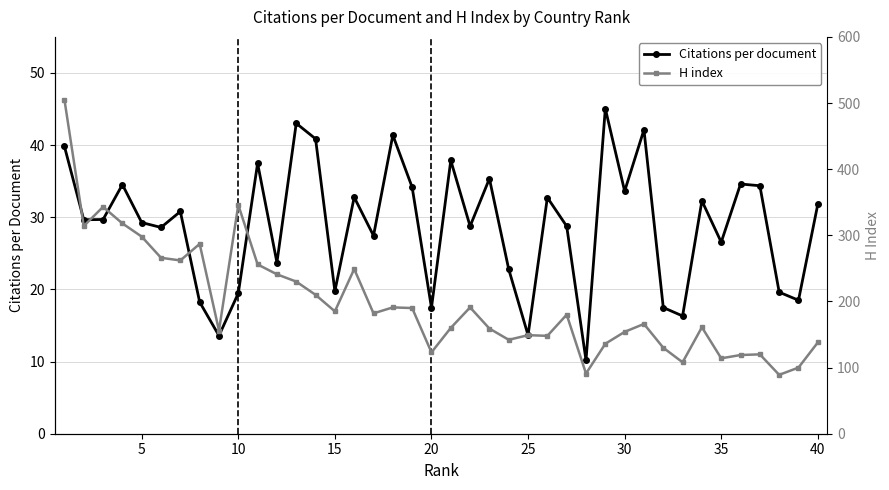

True or false: Citations per document has more than 2 points higher than both neighbors.

True